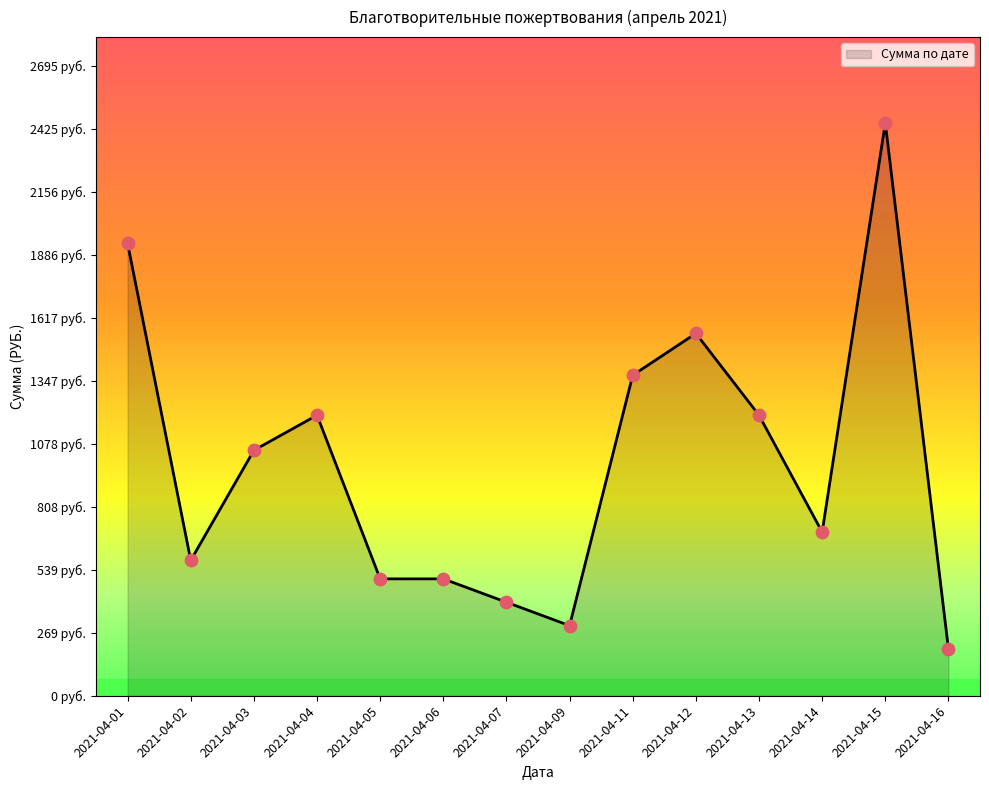

What is the change in value from 2021-04-12 to 2021-04-13?

-350